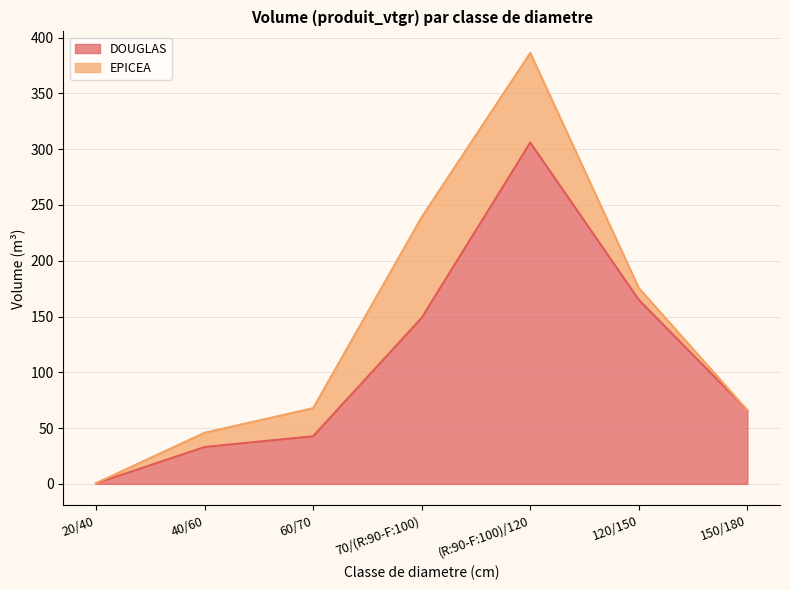

Does the chart display data point markers on the line(s)?

No